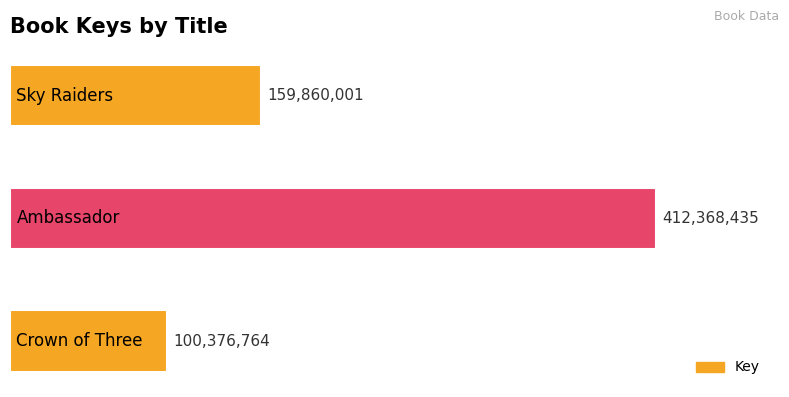

Reading bottom to top, list all the values displayed in this chart.

100376764	412368435	159860001